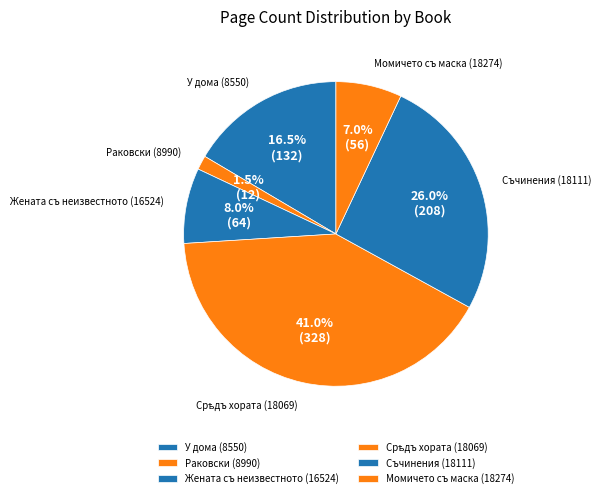

Count the number of slices in the pie.

6